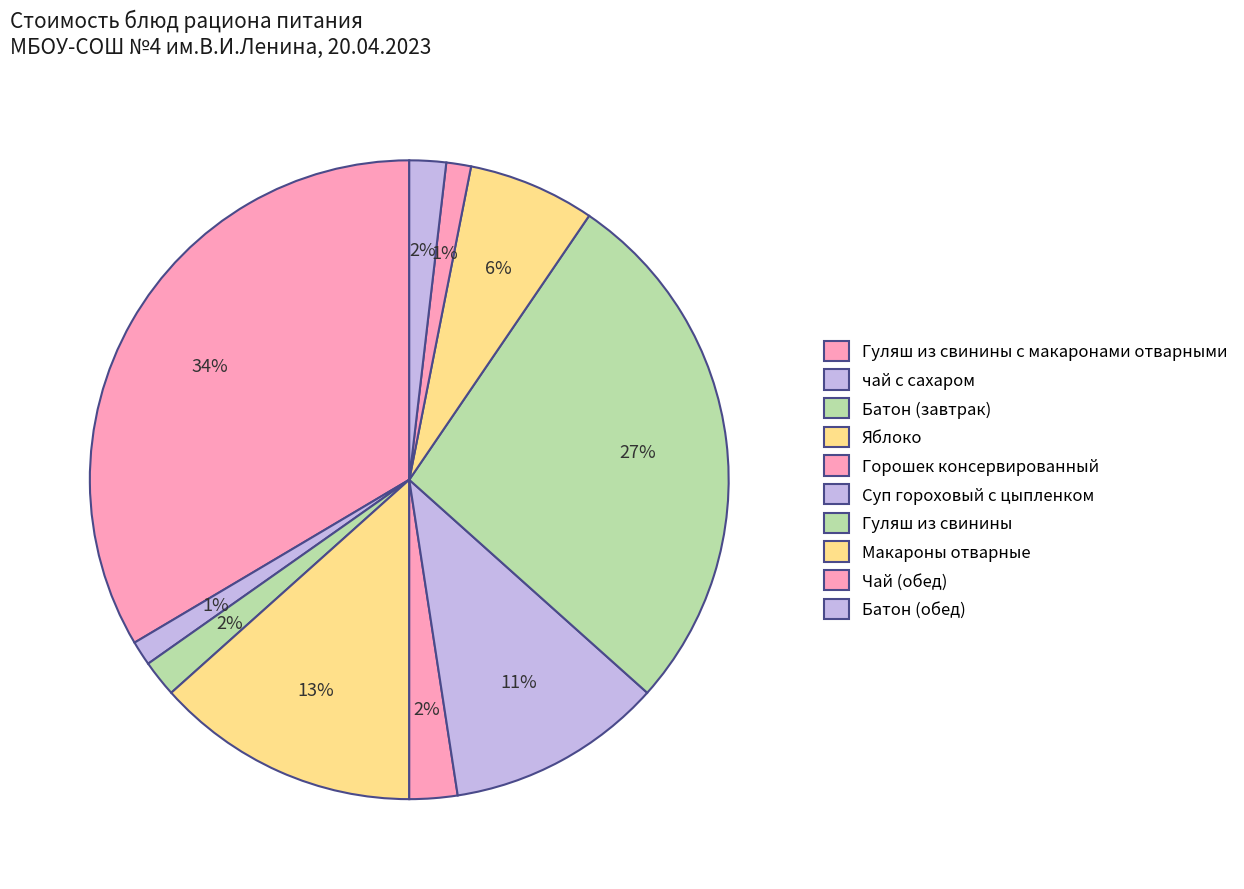

How many slices are in this pie chart?

10